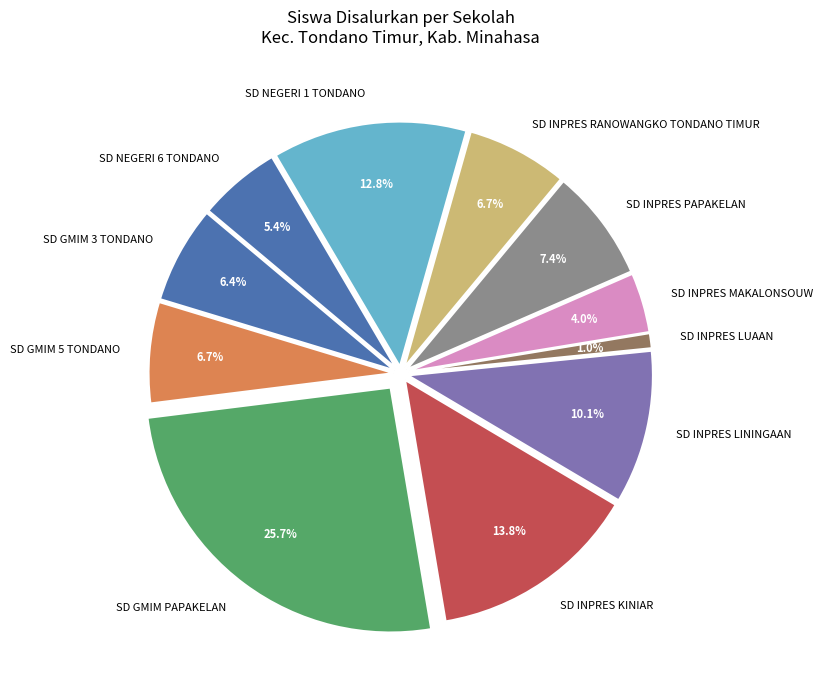

Between SD INPRES MAKALONSOUW and SD INPRES RANOWANGKO TONDANO TIMUR, which is larger?

SD INPRES RANOWANGKO TONDANO TIMUR